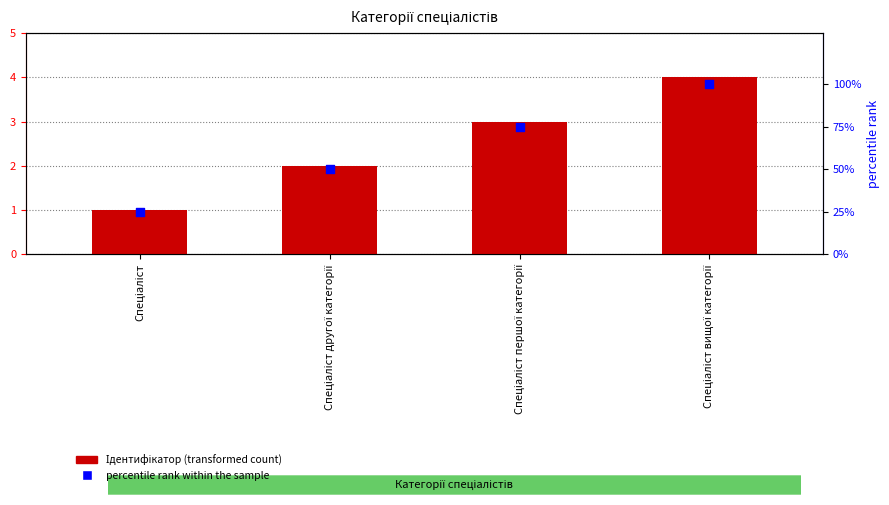

Which series has the widest spread of Y values?

percentile rank within the sample